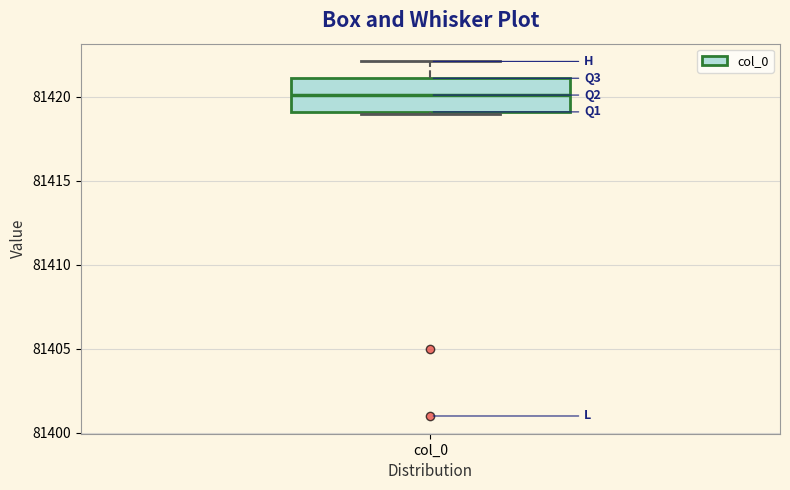

Where does the median line of the box for col_0 sit on the y-axis? The values are not printed on the chart, so give them approximately, as read against the axis.

81420